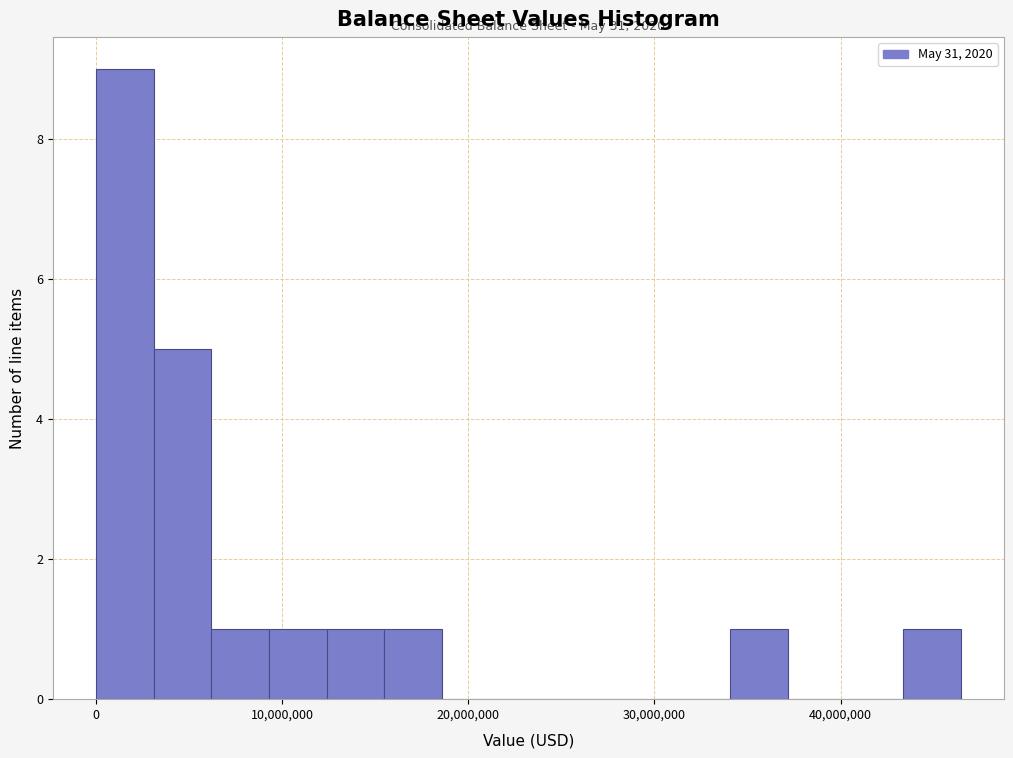

Around what value on the x-axis is the tallest bar? Give the approximate position of its centre, as read against the axis.

2000000